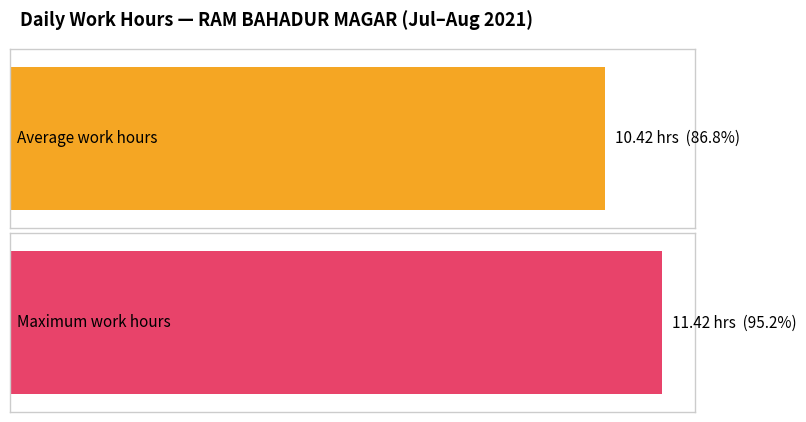

Are the bars grouped side by side (vs. stacked)?

No